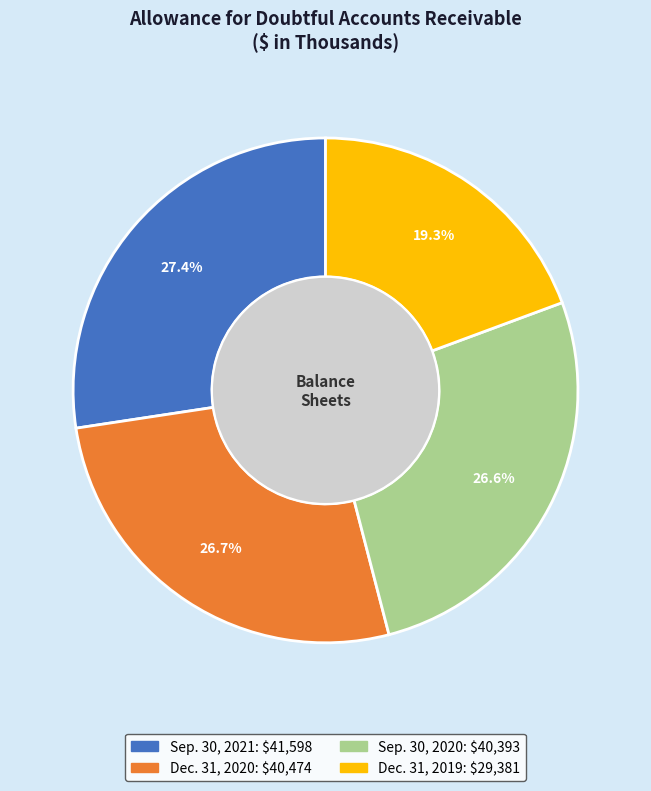

True or false: Dec. 31, 2019 accounts for 19% of the total.

True